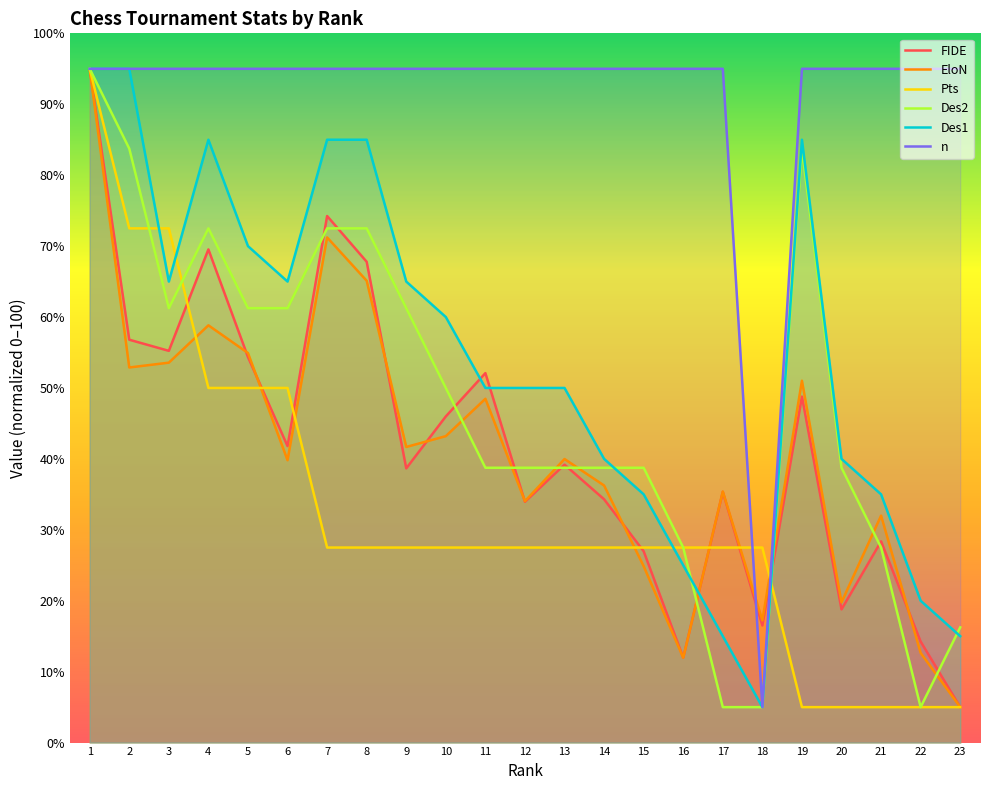

What is the spread (max minus min) of values at 23?

90.0